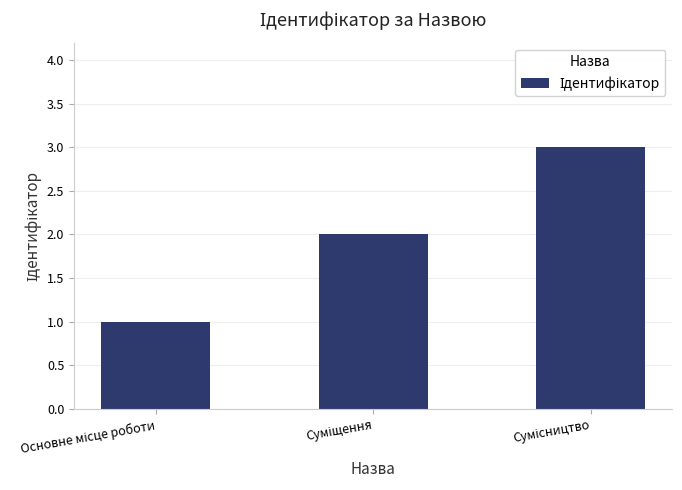

What is the greatest value displayed?

3